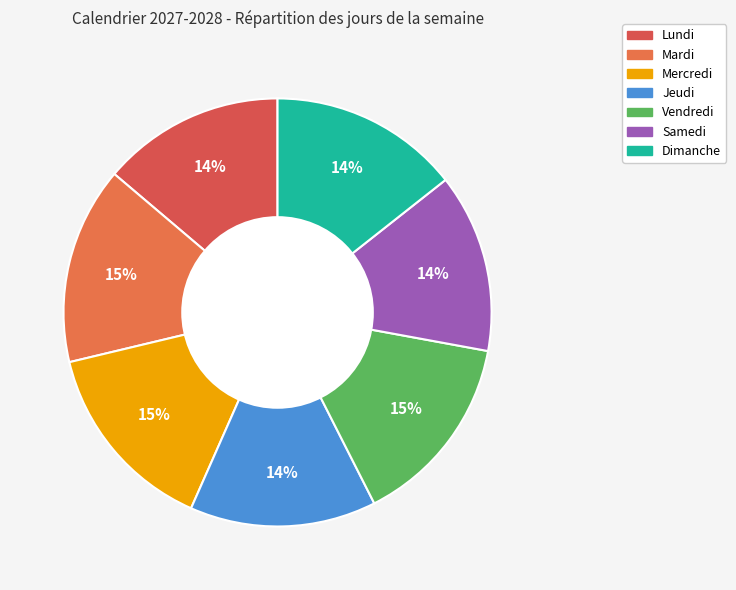

To the nearest percent, what is the difference between the largest and smallest slice percentages?

1%